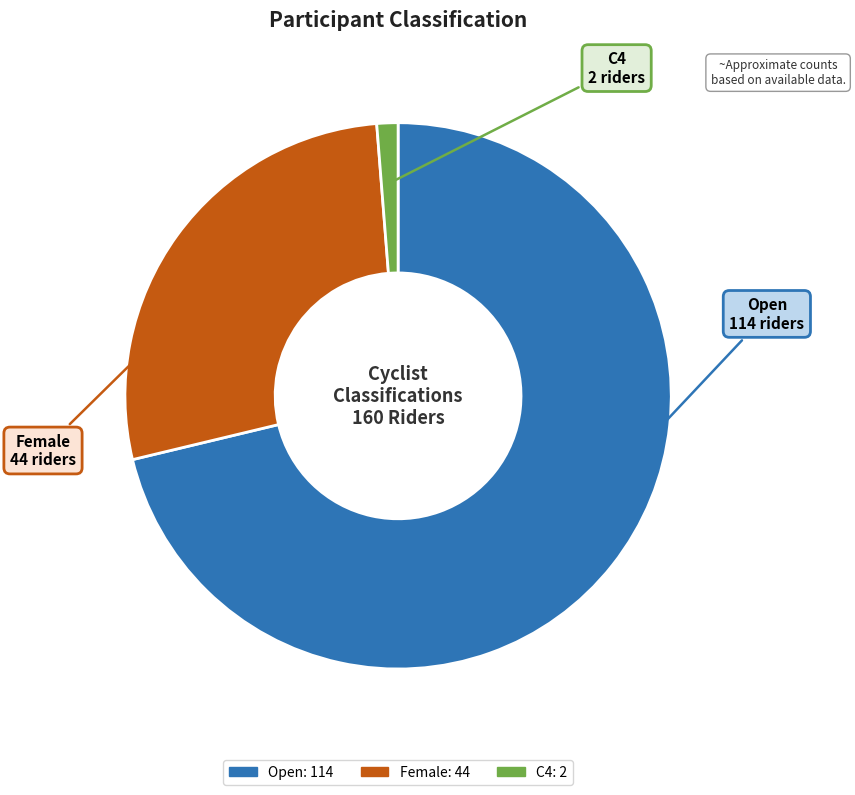

How many segments does this pie chart have?

3